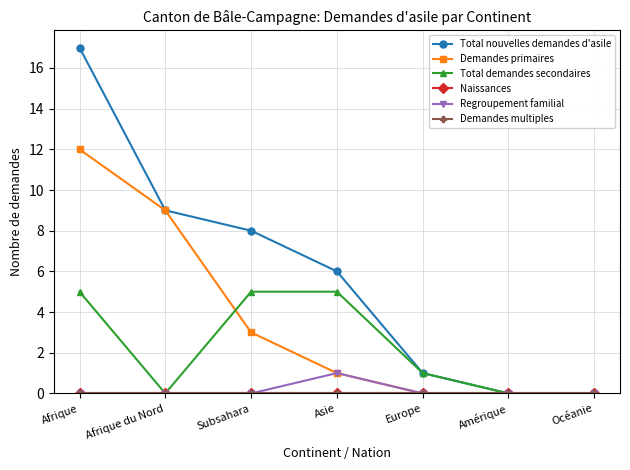

How many lines are shown in the chart?

6